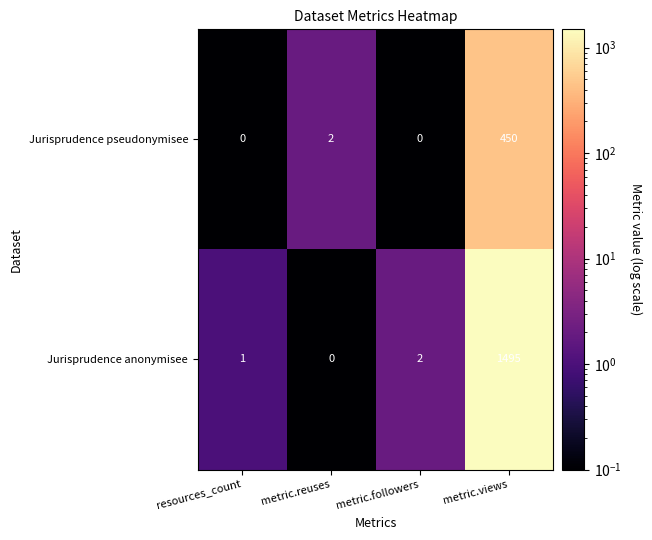

Reading left to right, list all the values displayed in this chart.

Jurisprudence pseudonymisee: 0	2	0	450
Jurisprudence anonymisee: 1	0	2	1495